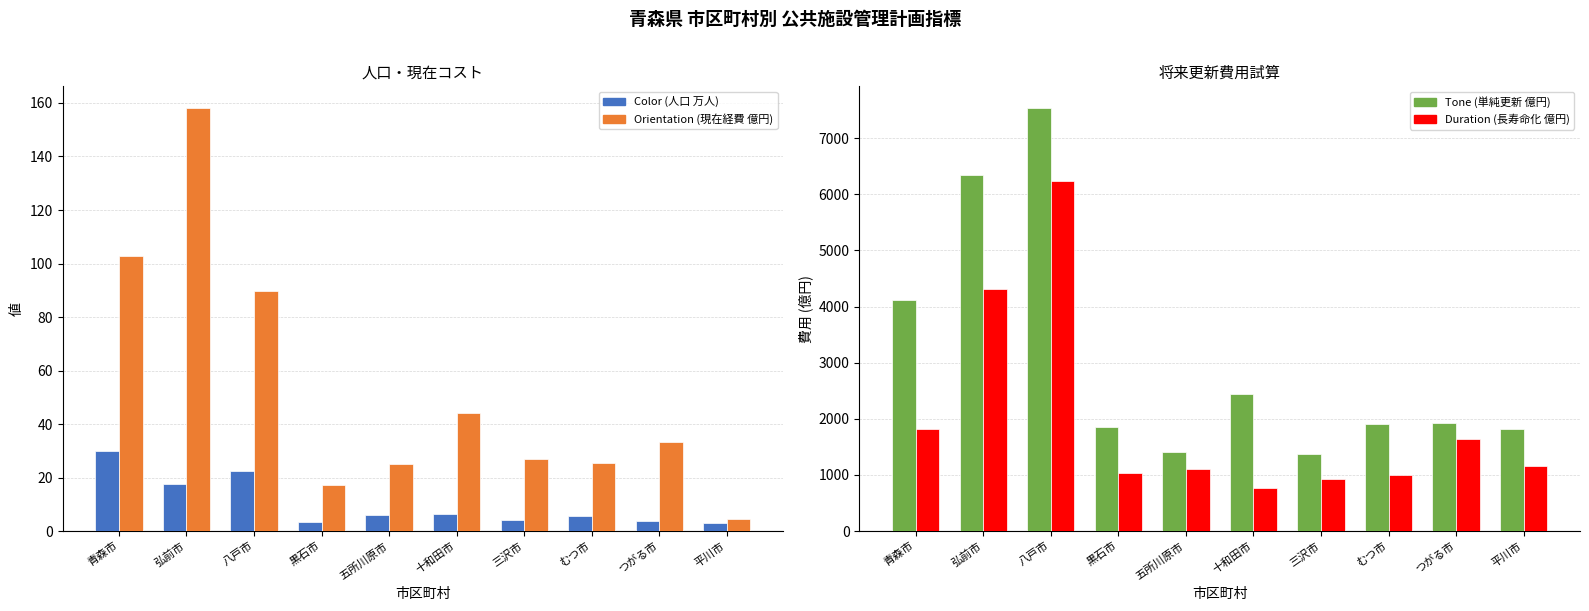

How many values in the Tone series exceed 1932?

5